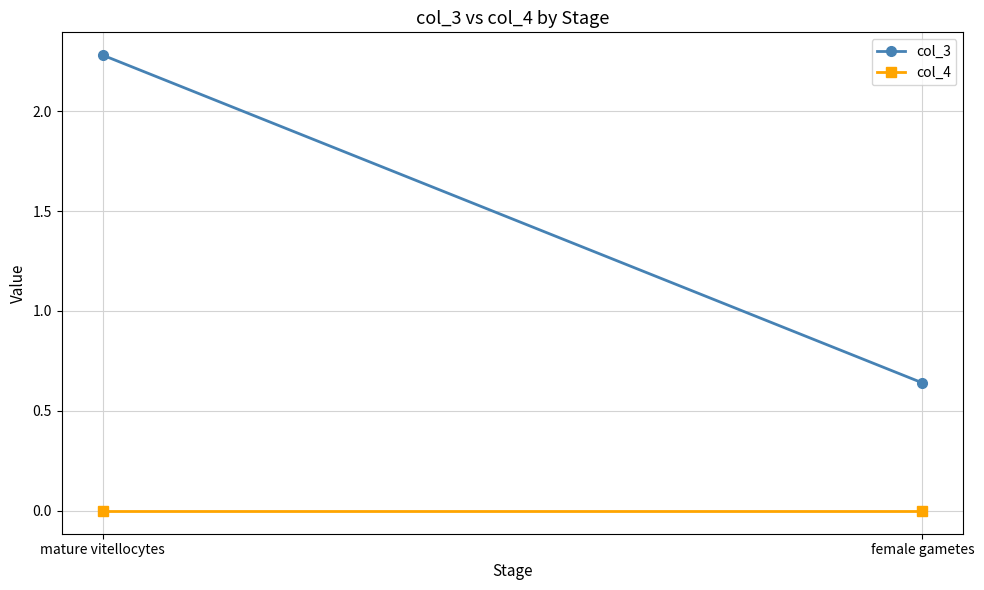

At which category is the sum across all series the highest?

mature vitellocytes